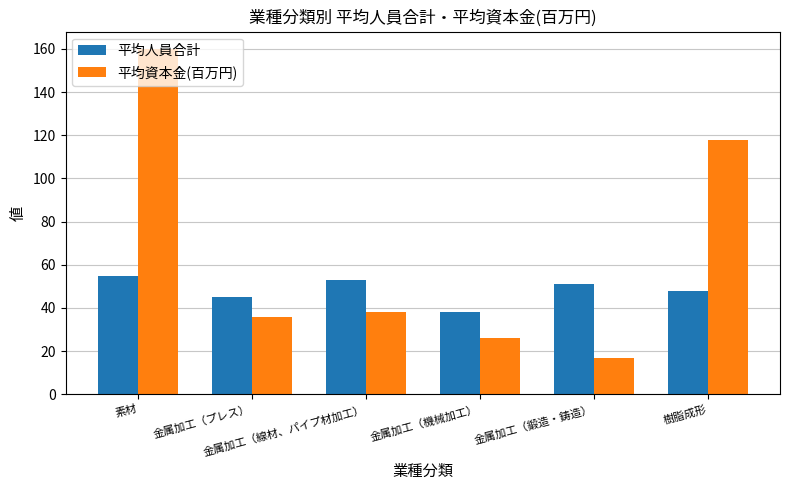

What is the difference between the highest and lowest values at 金属加工（鍛造・鋳造）?

34